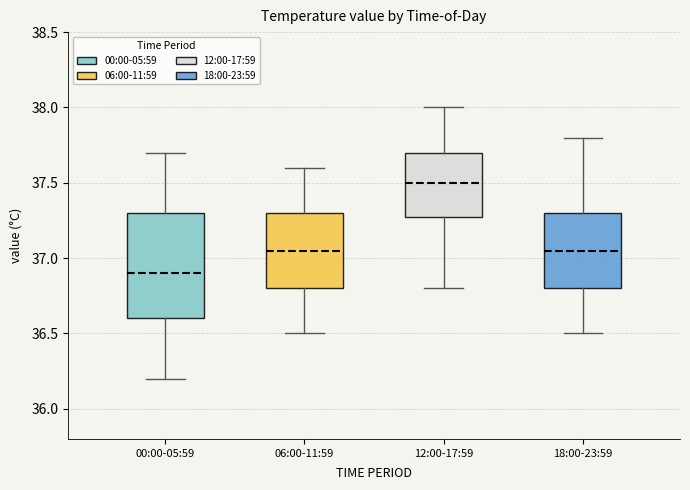

Which box's median line is the lowest?

00:00-05:59